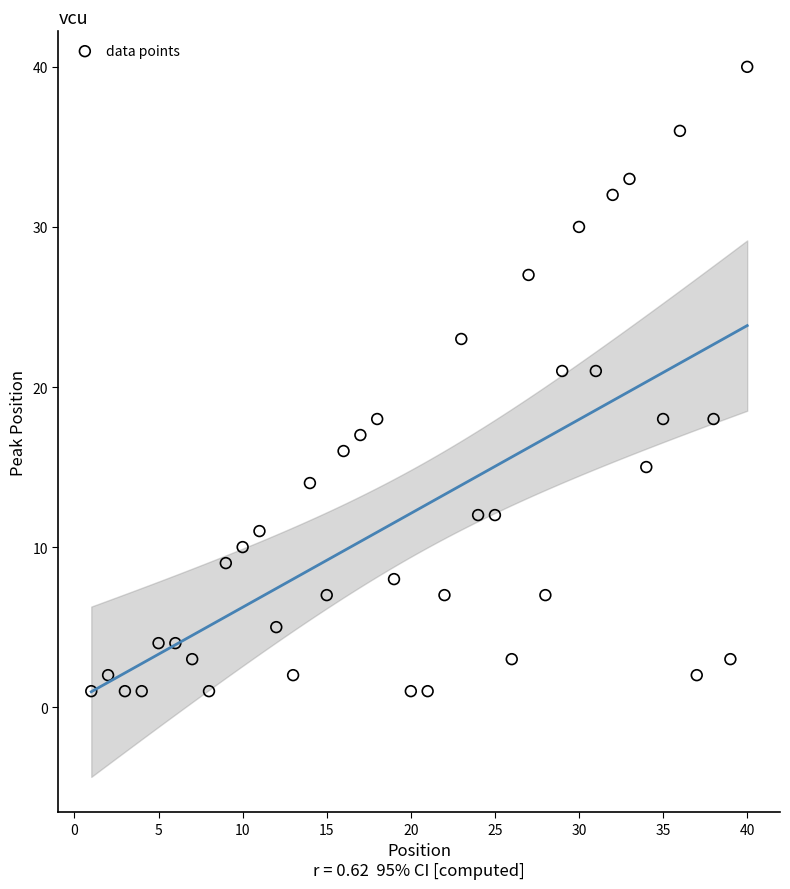

What is the range of Y values (max minus min)?

39